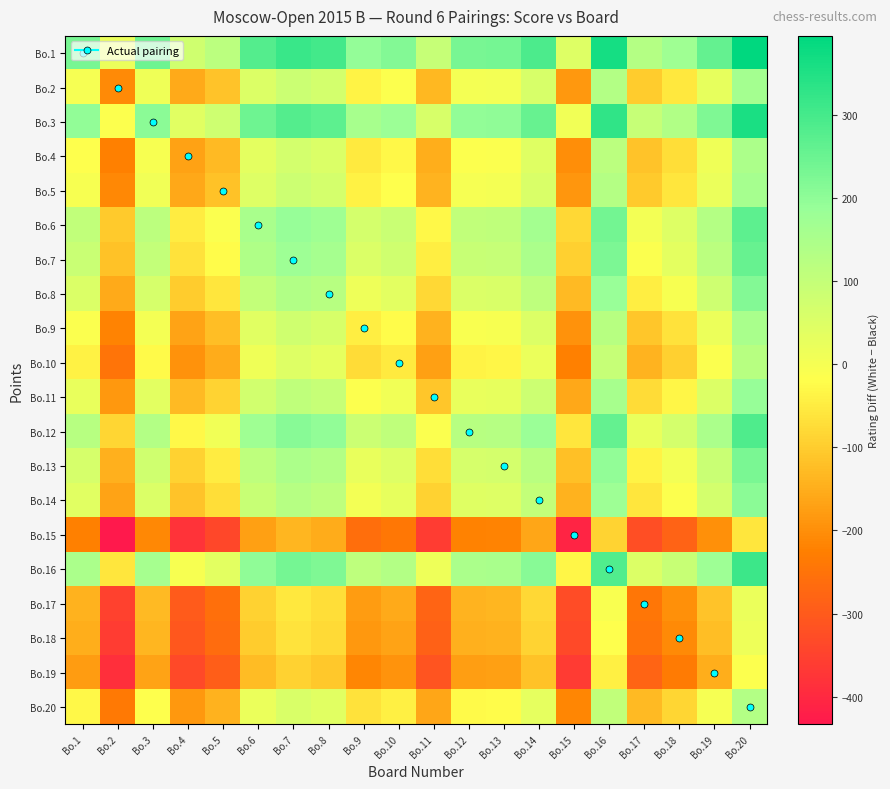

Between Bo.9 and Bo.15, which is larger?

Bo.9